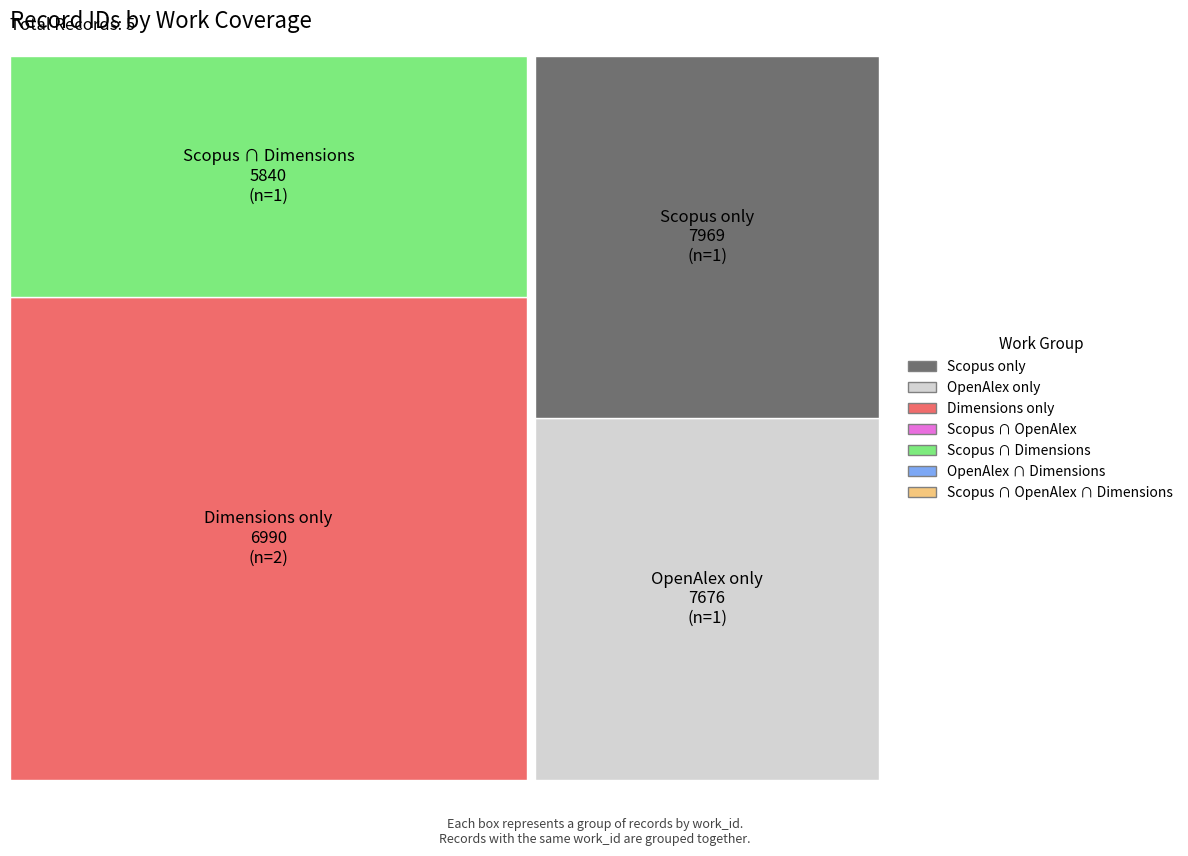

Reading left to right, transcribe all the data shown in this chart.

id: 15569	18861	18862	22771	24176
work_id: 5840	6990	6990	7676	7969